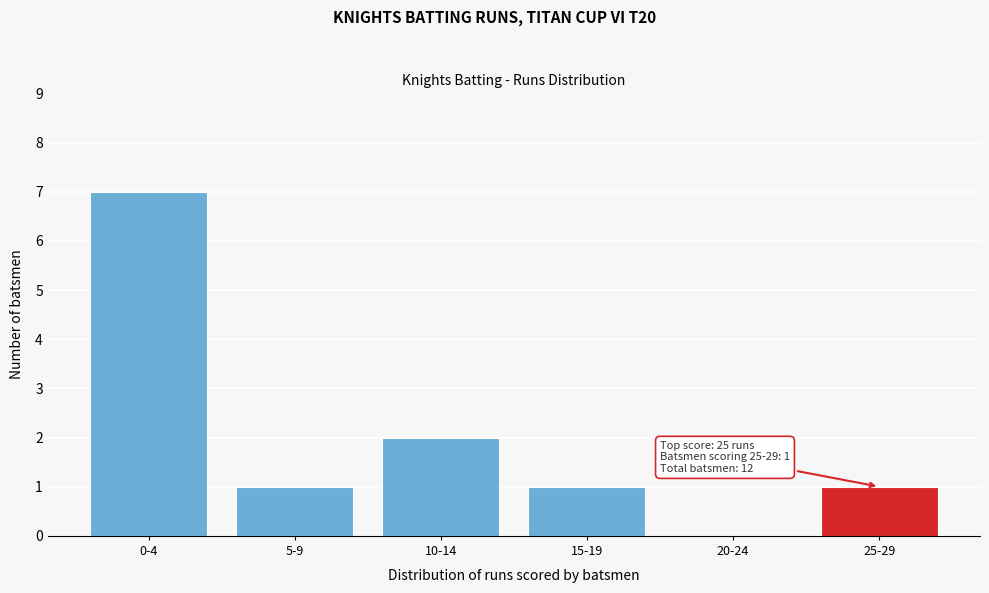

Reading right to left, transcribe all the data shown in this chart.

25-29=1	20-24=0	15-19=1	10-14=2	5-9=1	0-4=7